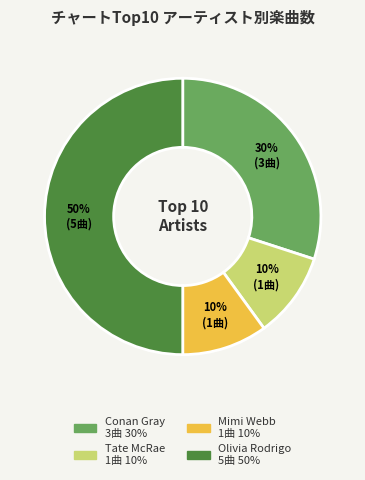

What is the ratio of the value at Conan Gray to the value at Tate McRae?

3.0